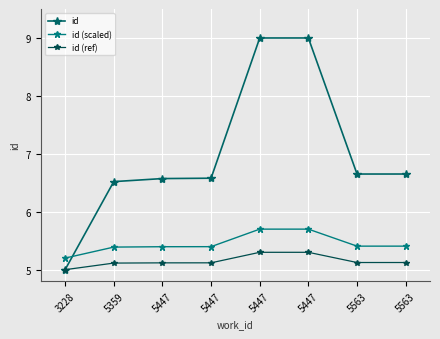

At which category does id (scaled) reach its first local valley?

5563